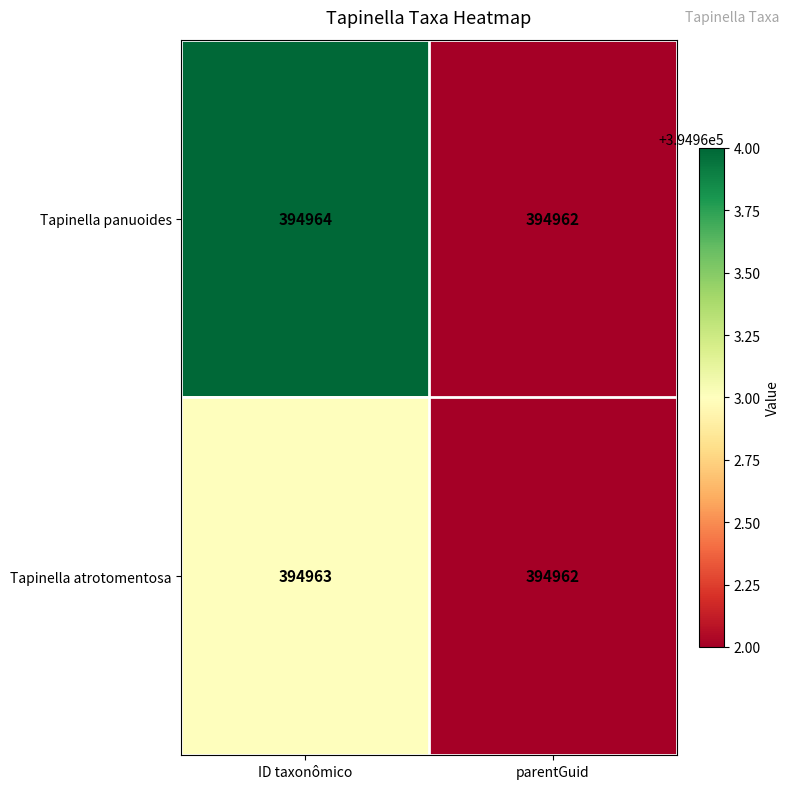

List the series in order of their peak value, highest first.

Tapinella panuoides, Tapinella atrotomentosa